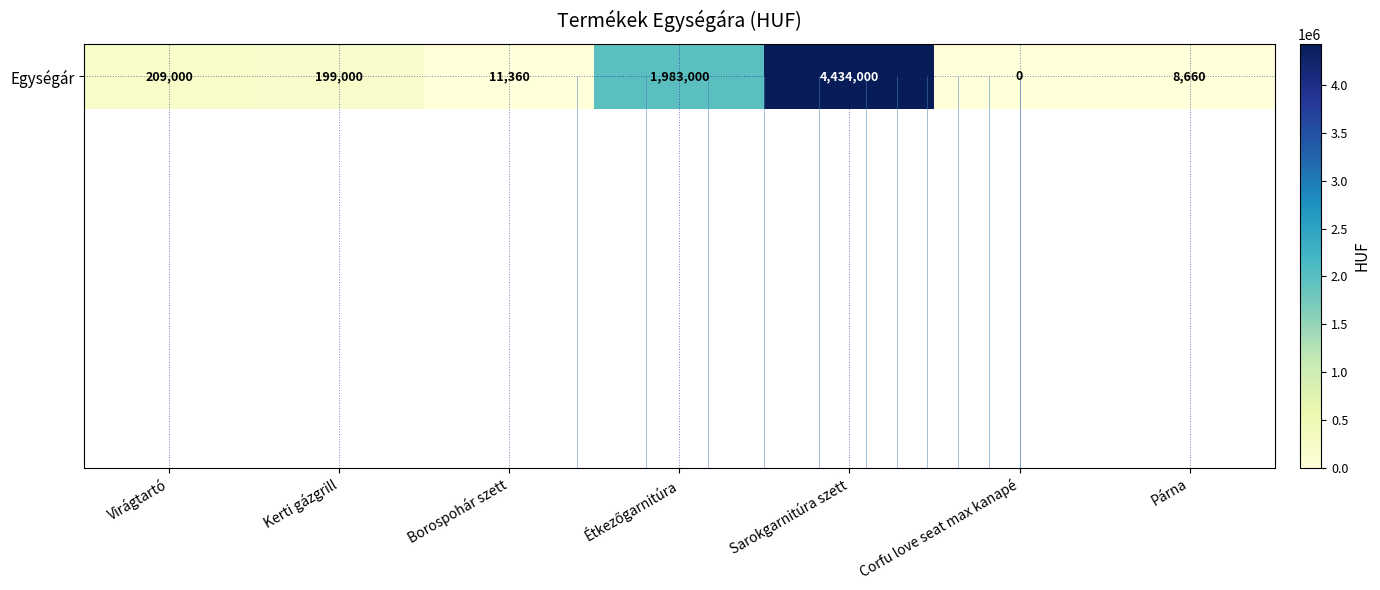

Reading left to right, transcribe all the data shown in this chart.

Virágtartó=209000	Kerti gázgrill=199000	Borospohár szett=11360	Étkezőgarnitúra=1983000	Sarokgarnitúra szett=4434000	Corfu love seat max kanapé=0	Párna=8660